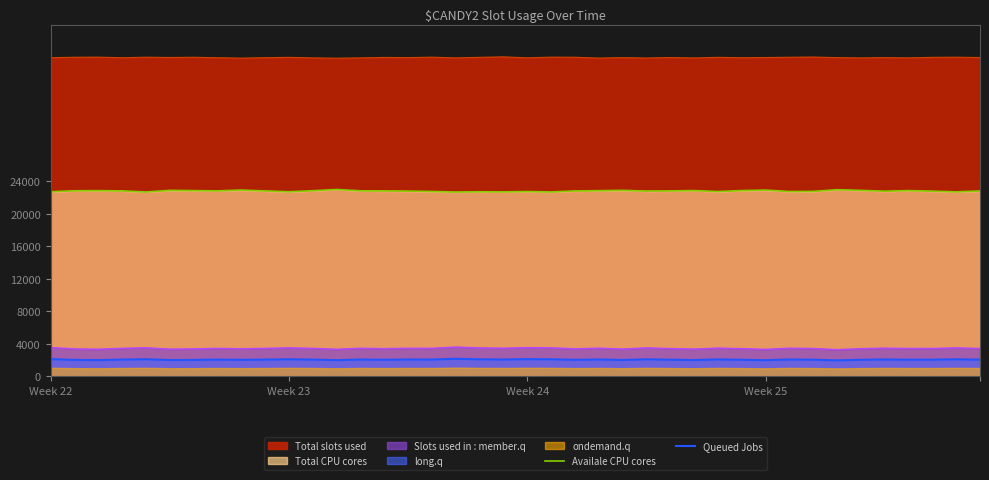

What is the lowest value of the Total slots used series?

39174.0